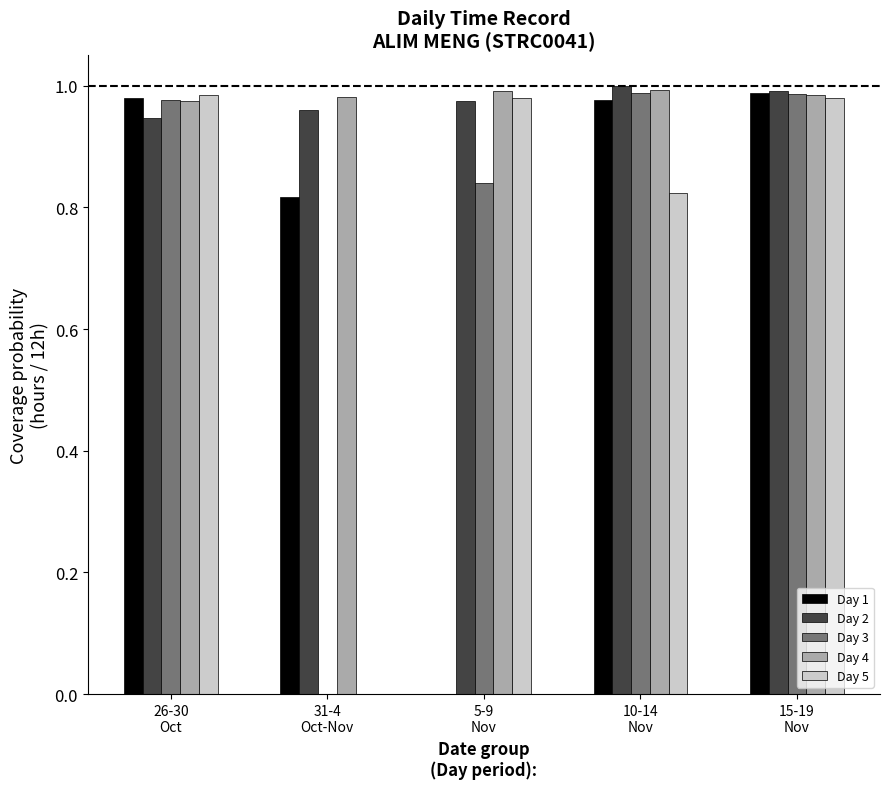

What is the label of the 4th bar from the right?

31-4
Oct-Nov